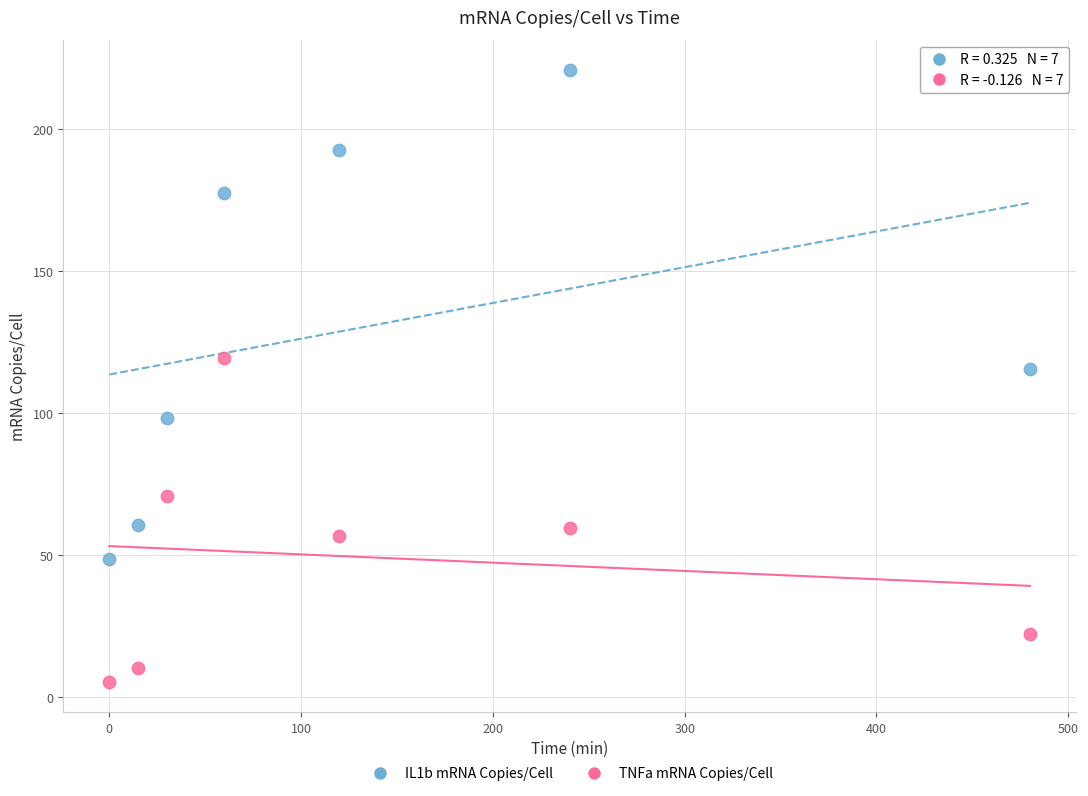

What are all the series names shown in the legend?

IL1b mRNA Copies/Cell, TNFa mRNA Copies/Cell